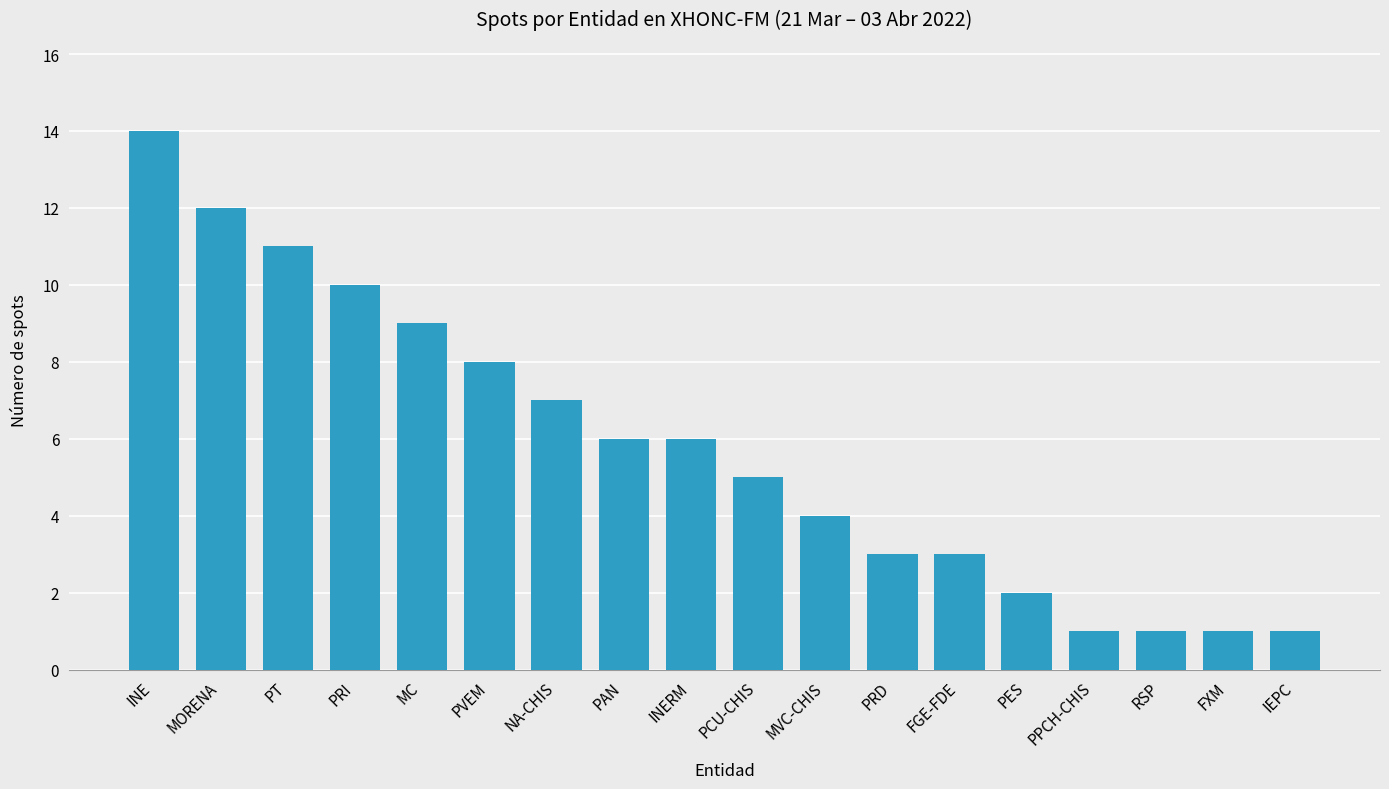

What is the change in value from PAN to RSP?

-5